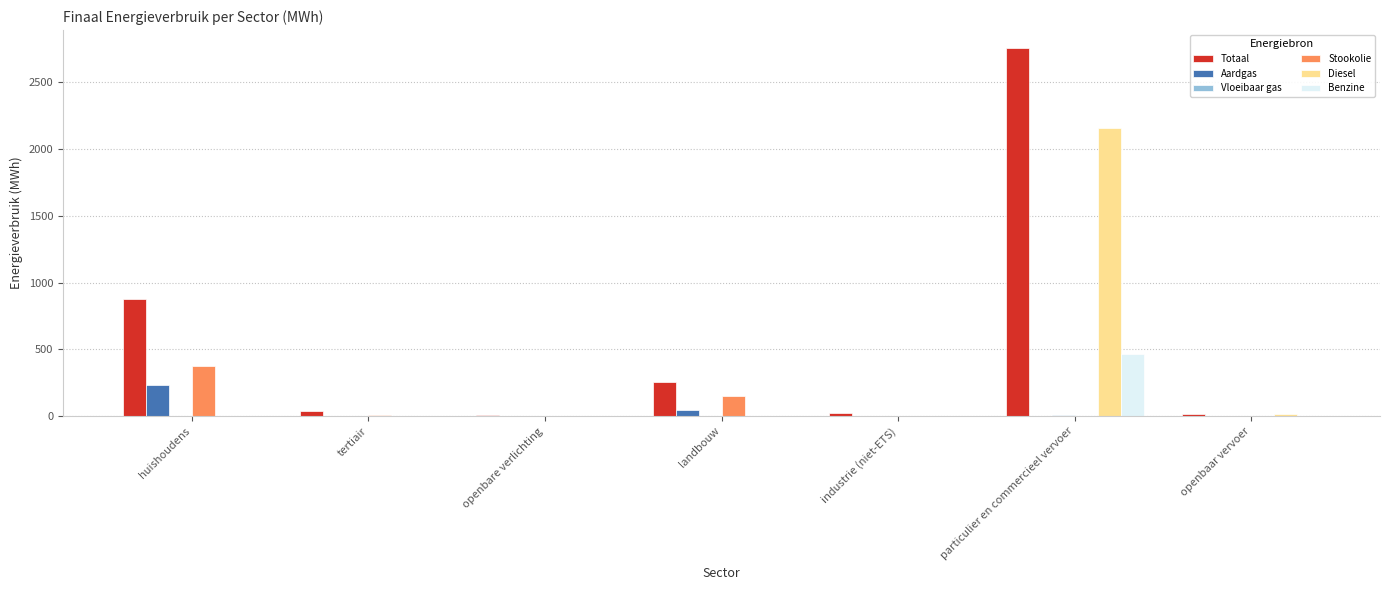

The value of Aardgas at huishoudens is 413.5. True or false?

False